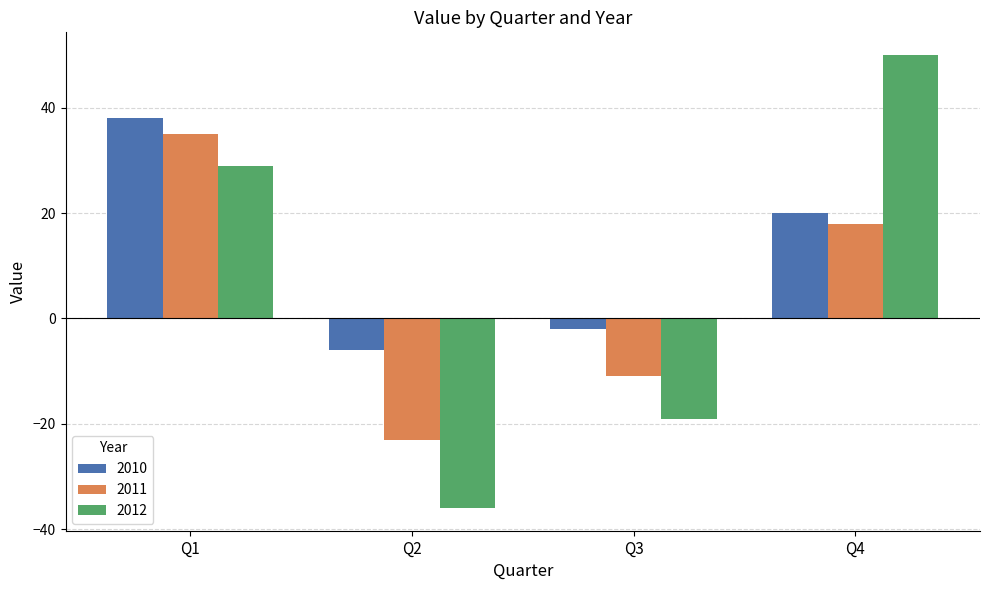

What is the difference between the highest and lowest values at Q2?

30